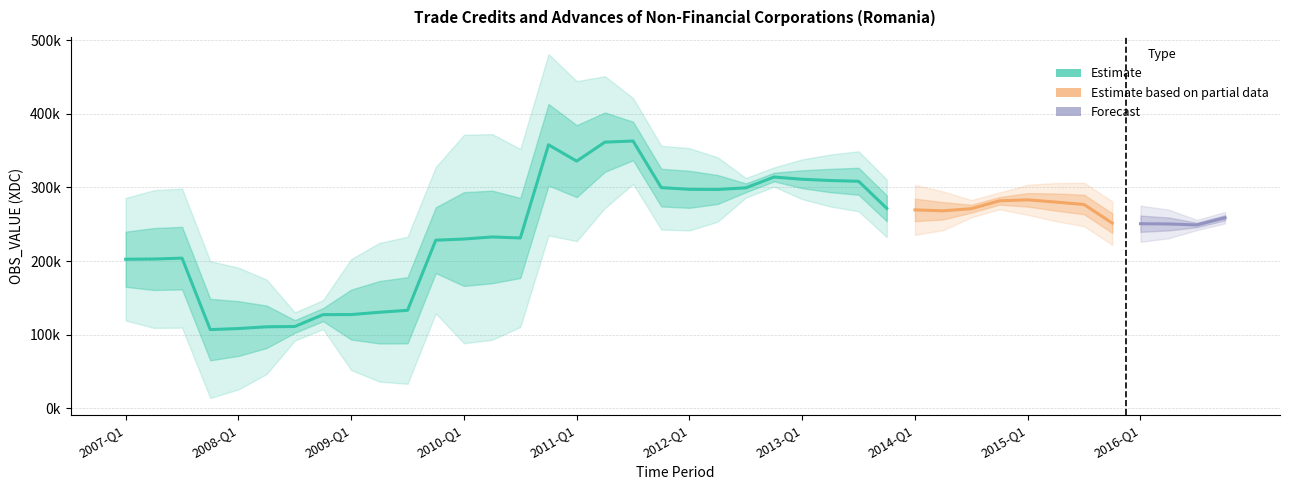

What position from the right is 2014-Q1?

12